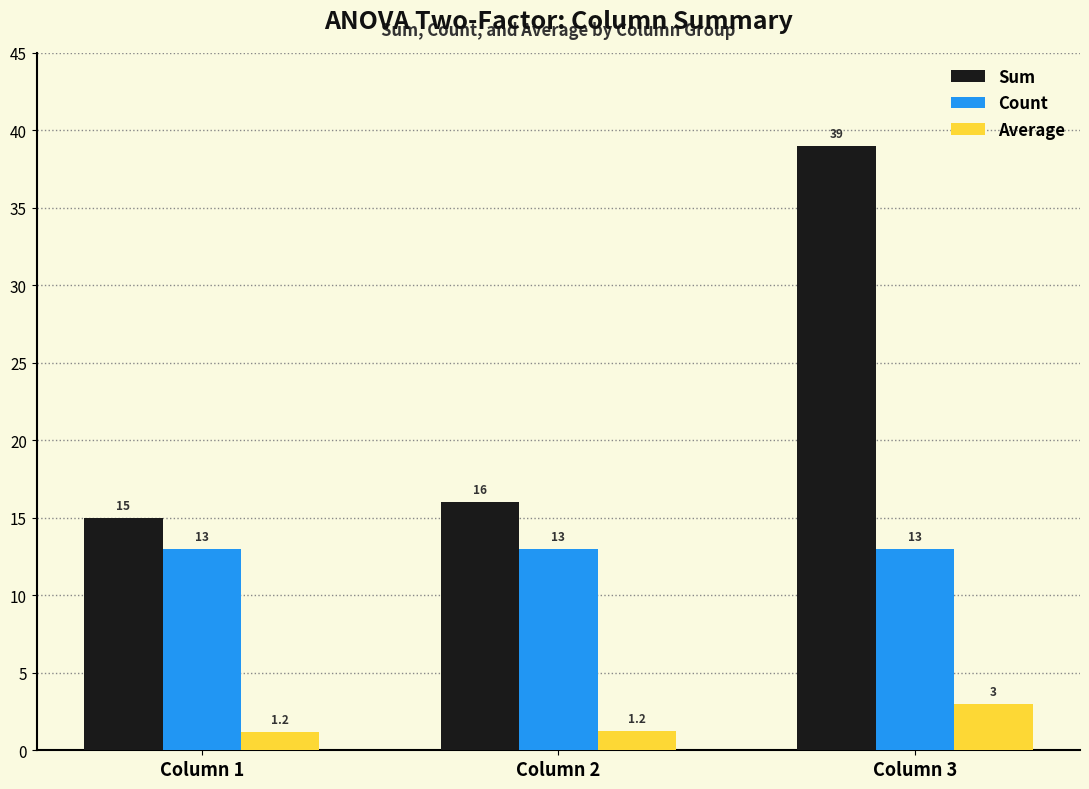

At how many categories does at least one series exceed 22?

1